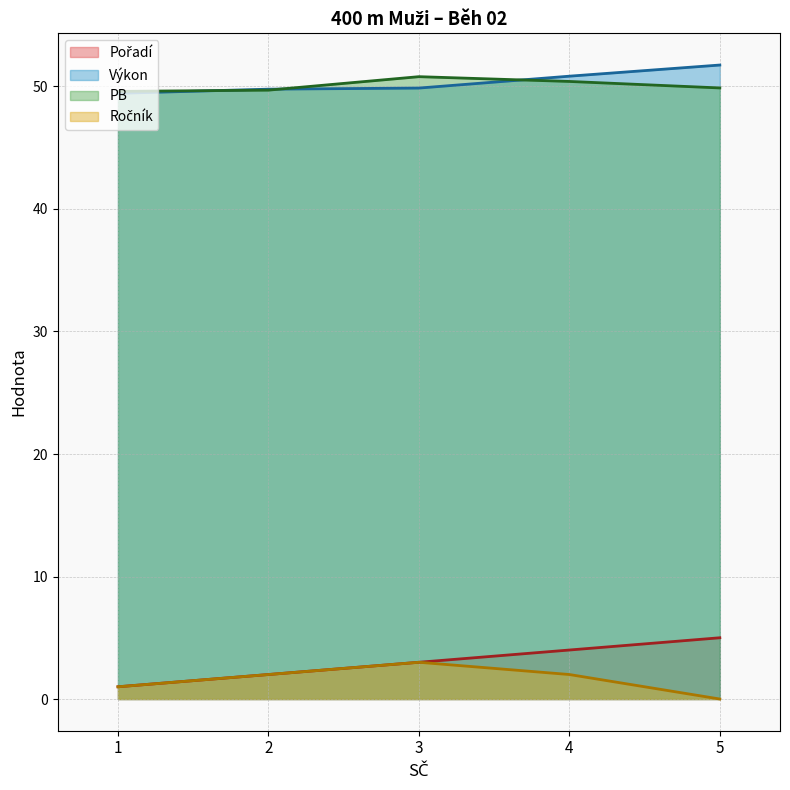

The PB series shows 87.2 at 3. True or false?

False